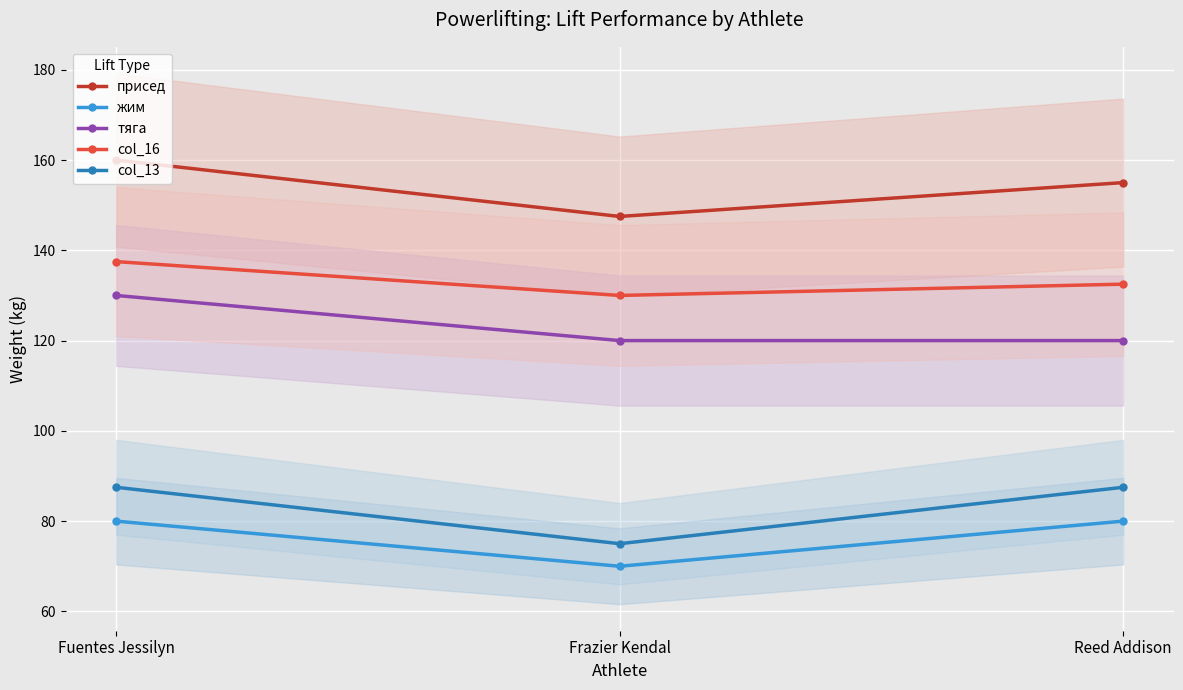

True or false: col_16 has a value of 132.5 at Reed Addison.

True